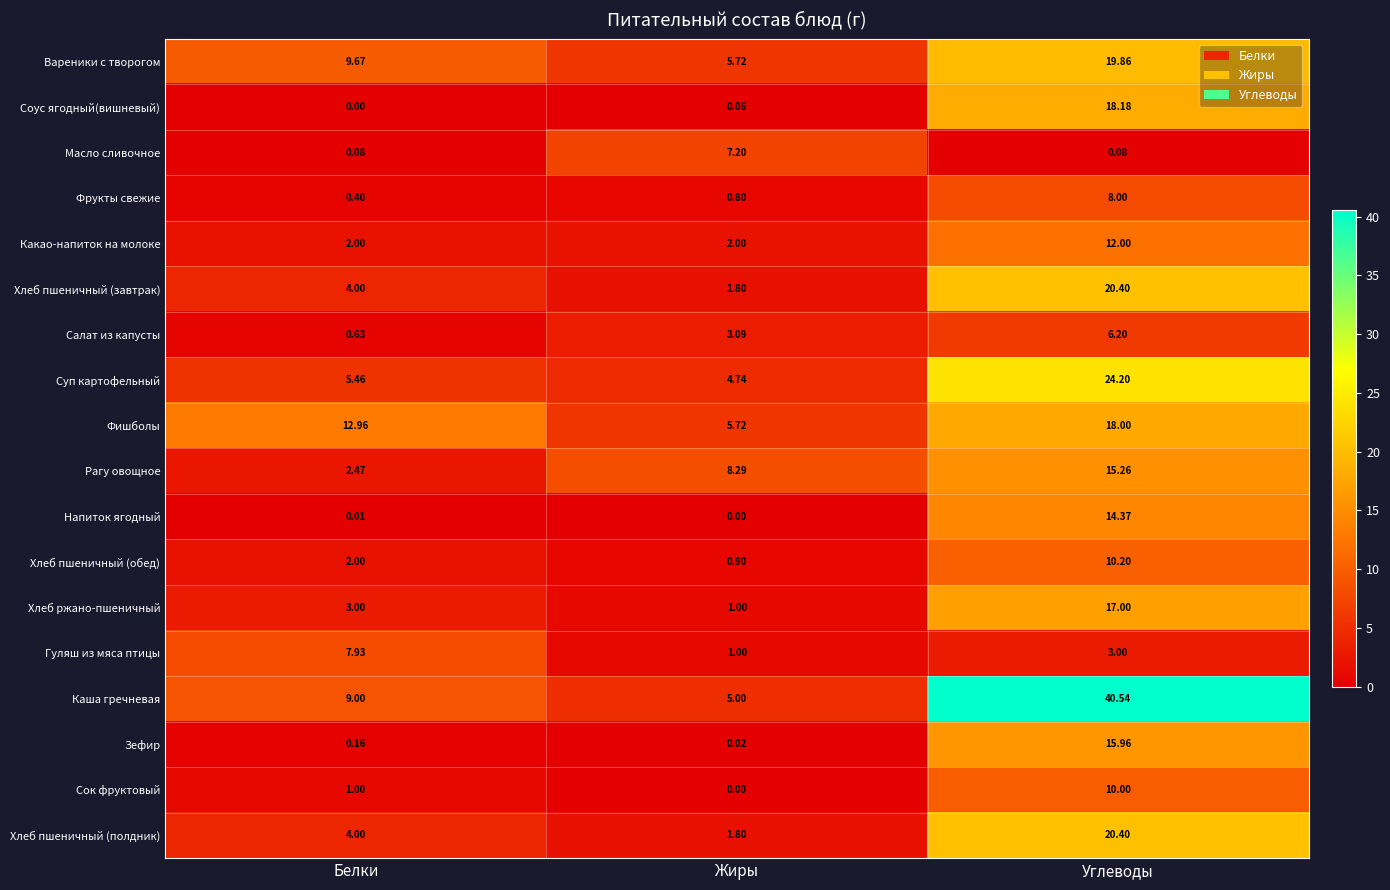

Count the number of data series in this chart.

18